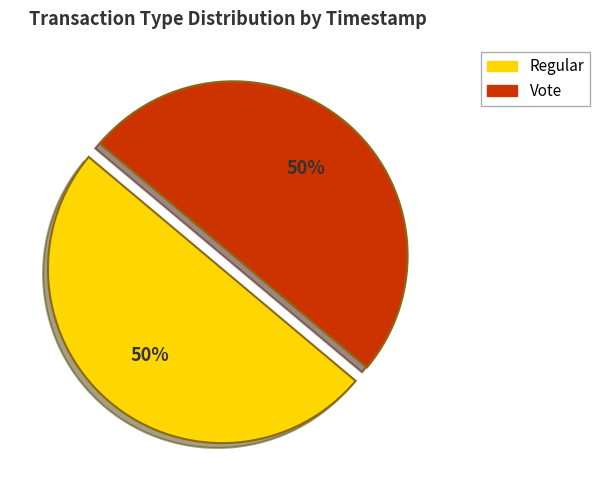

True or false: Regular accounts for 50% of the total.

True